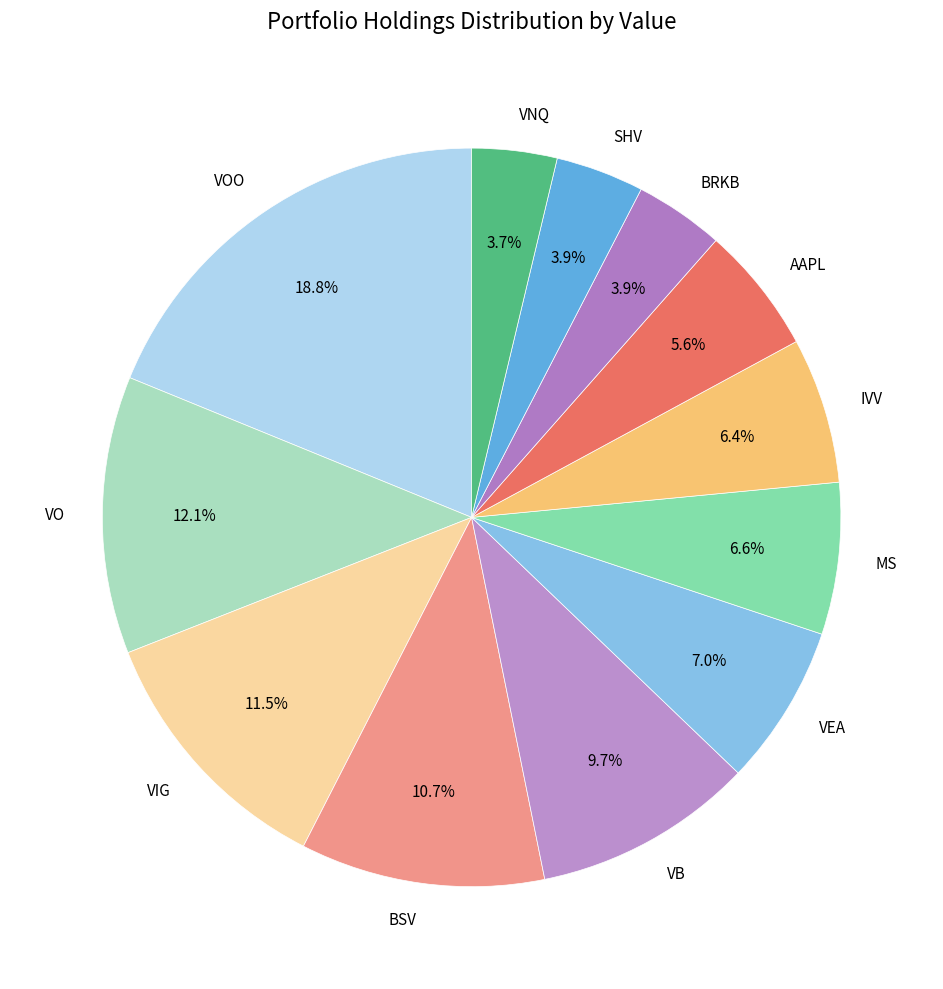

Is IVV the majority of the pie?

No